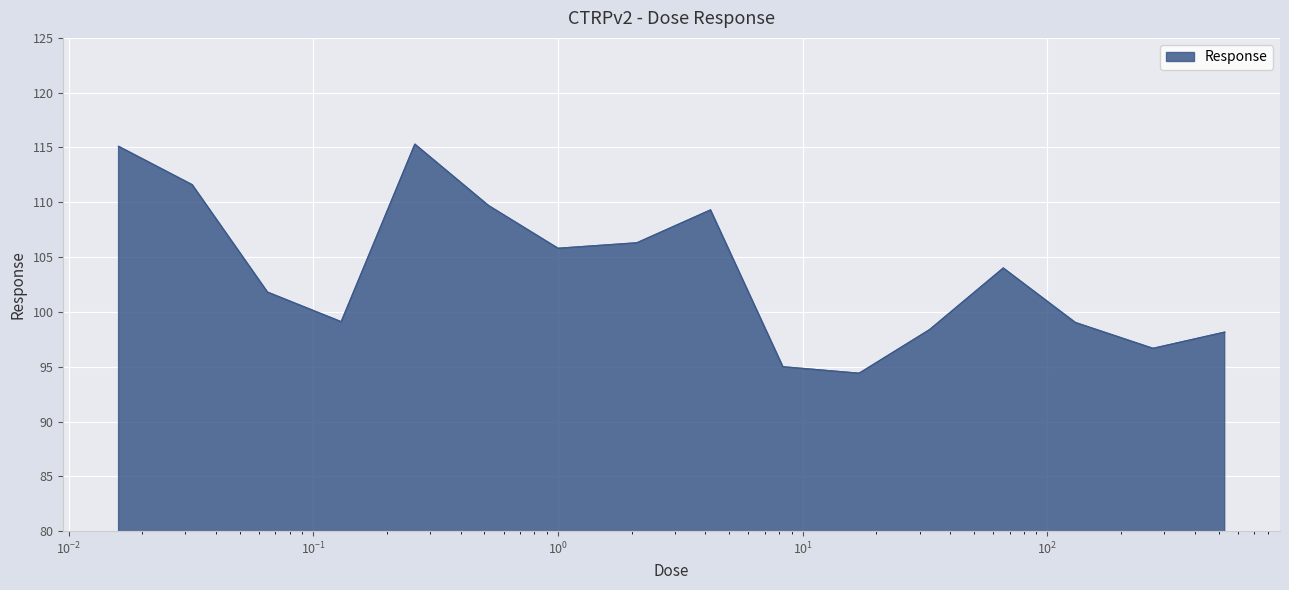

What is the difference between the maximum and minimum values?

20.9